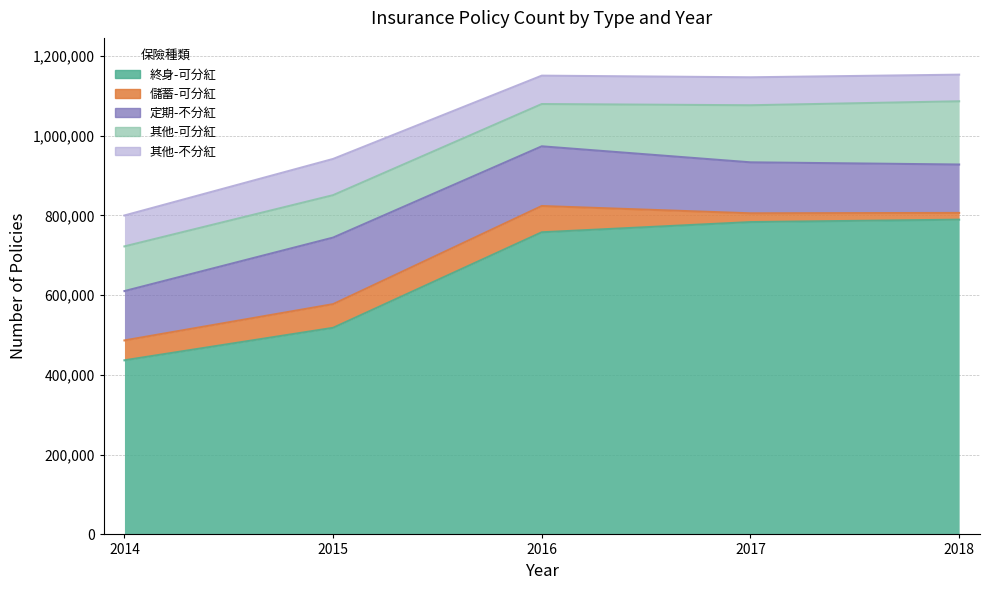

Which series has the largest range (max minus min)?

終身-可分紅